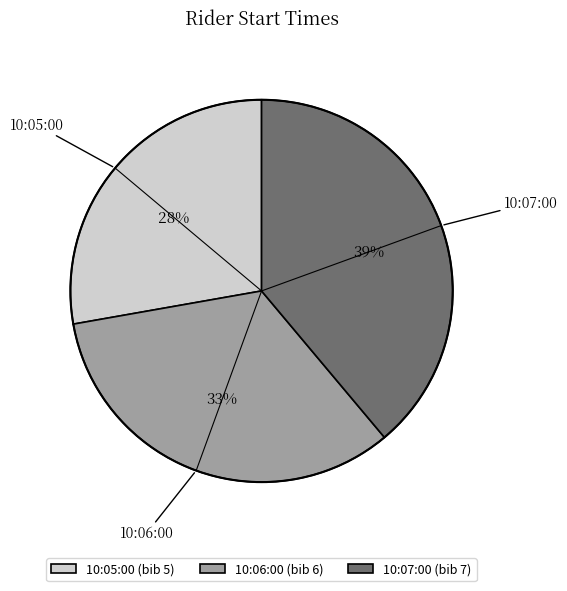

Combined, do 10:07:00 (bib 7) and 10:05:00 (bib 5) account for over 50%?

Yes